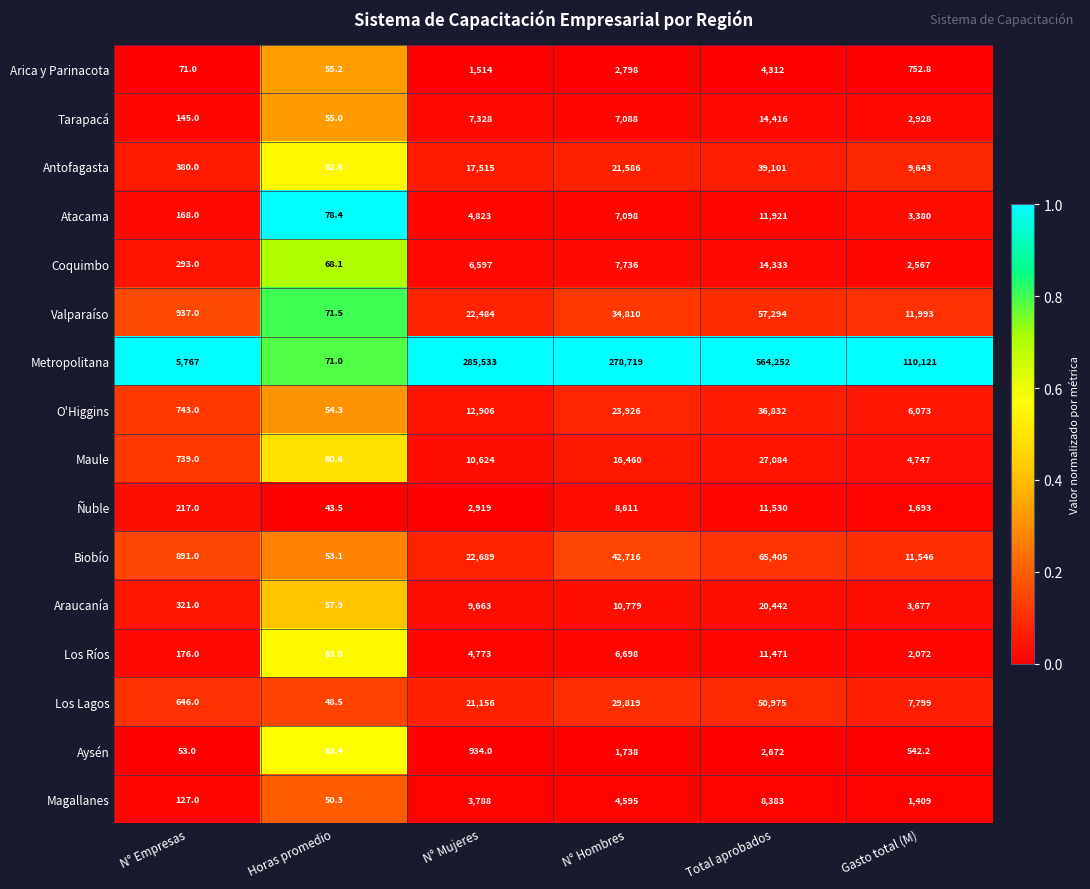

What is the greatest value displayed?

564252.0